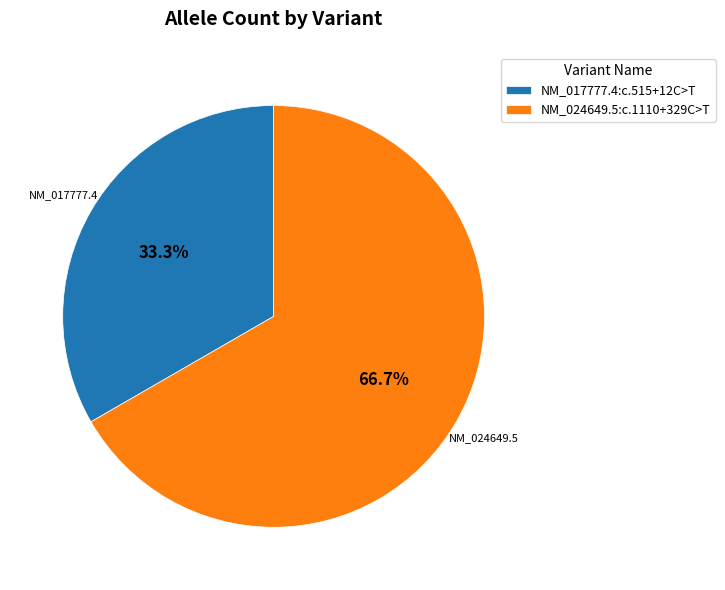

How many segments does this pie chart have?

2